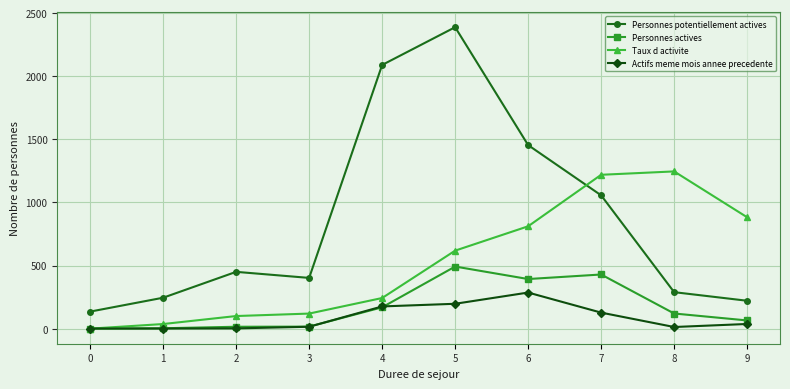

True or false: Personnes potentiellement actives and Personnes actives cross at least once.

False